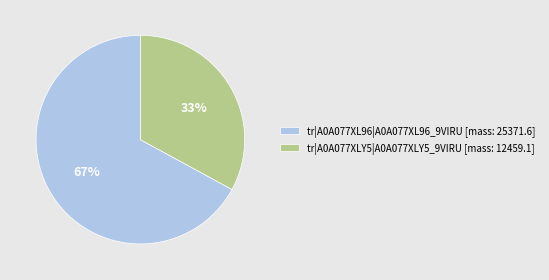

Is there a majority slice in this chart?

Yes